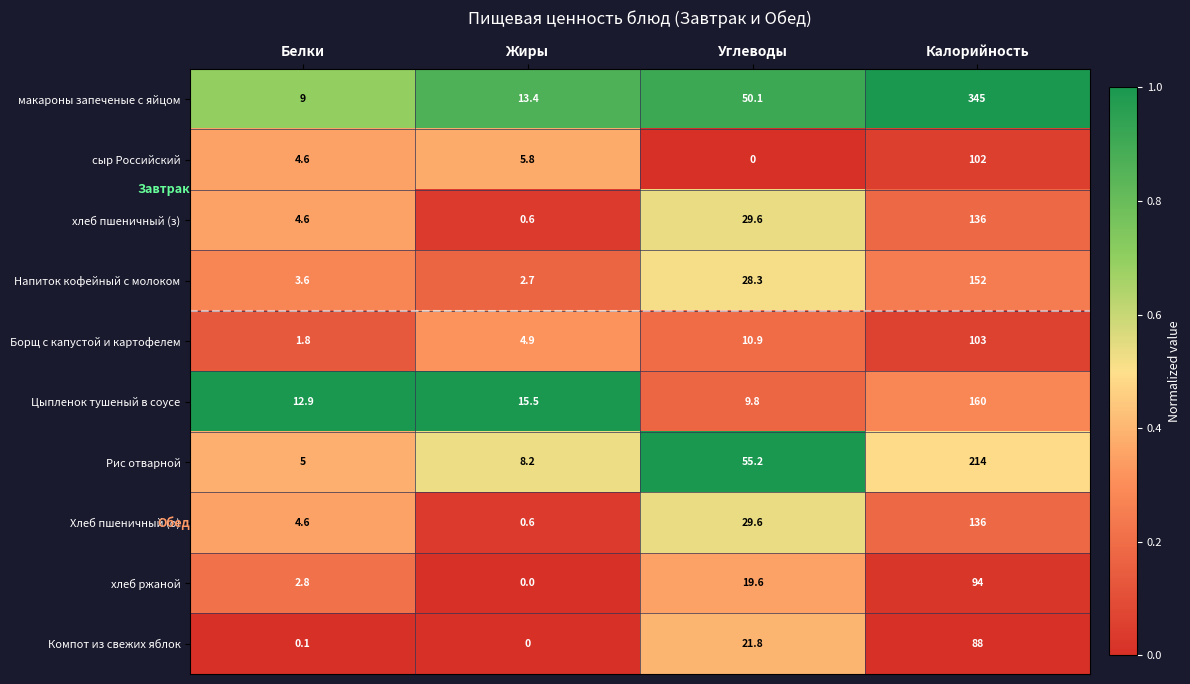

What is the sum of all Компот из свежих яблок values?

109.9